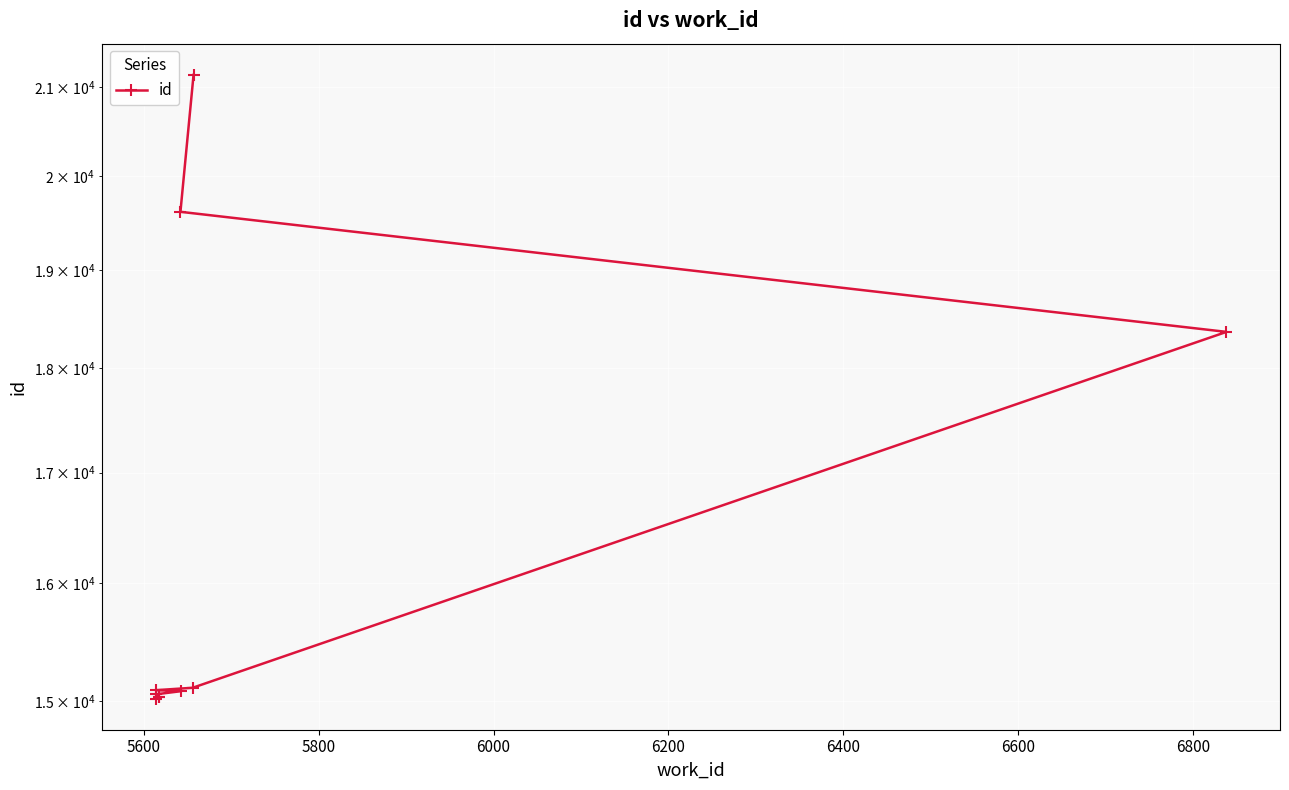

True or false: there are more than 1 points higher than both neighbors.

False